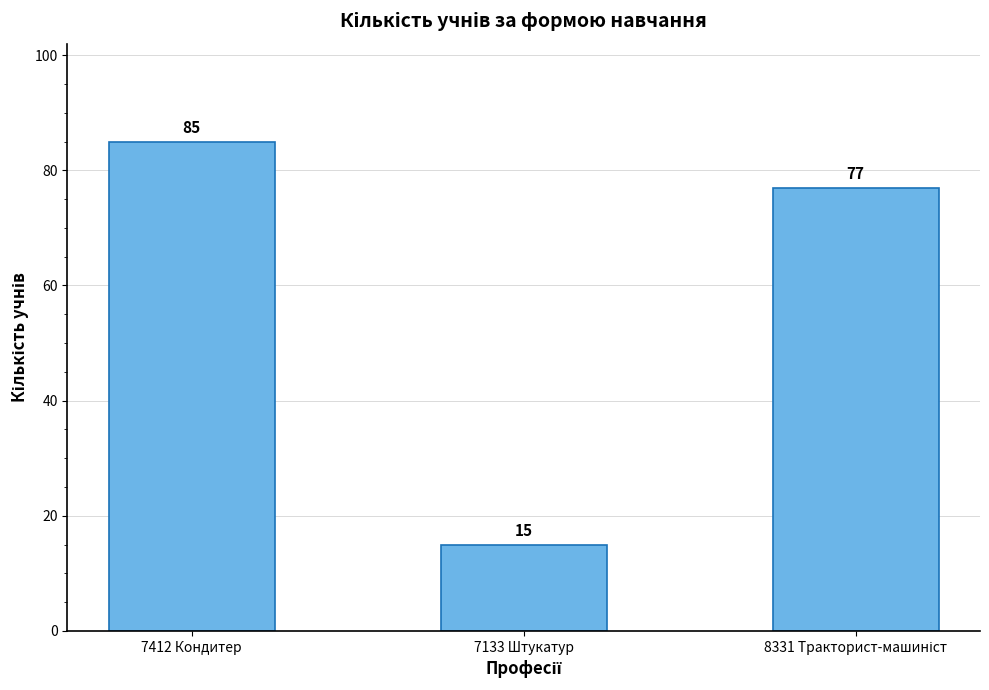

What position from the left is 7133 Штукатур?

2